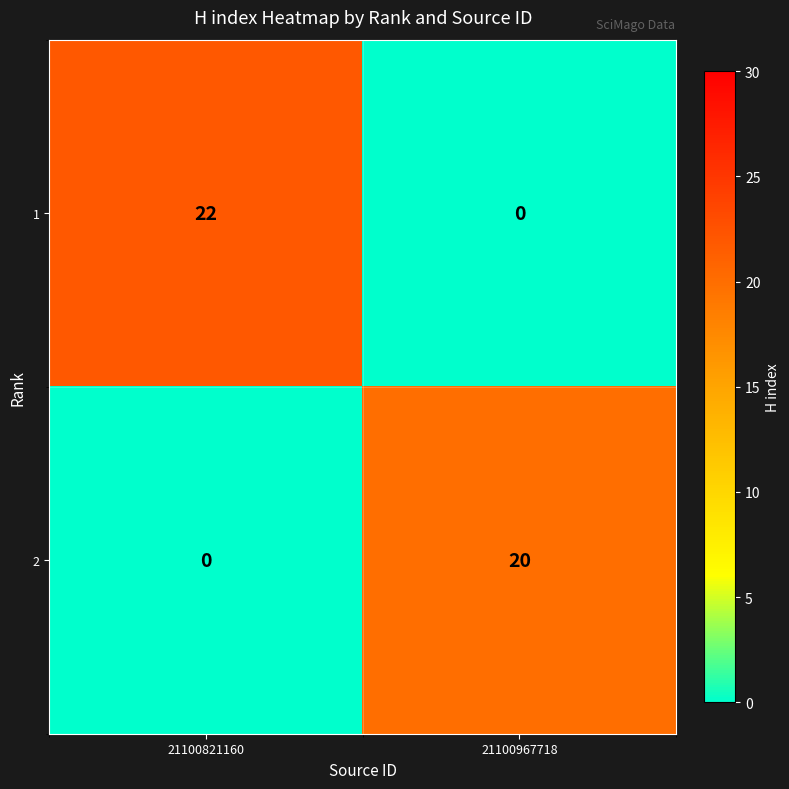

At which label is 2 closest to 10?

21100821160